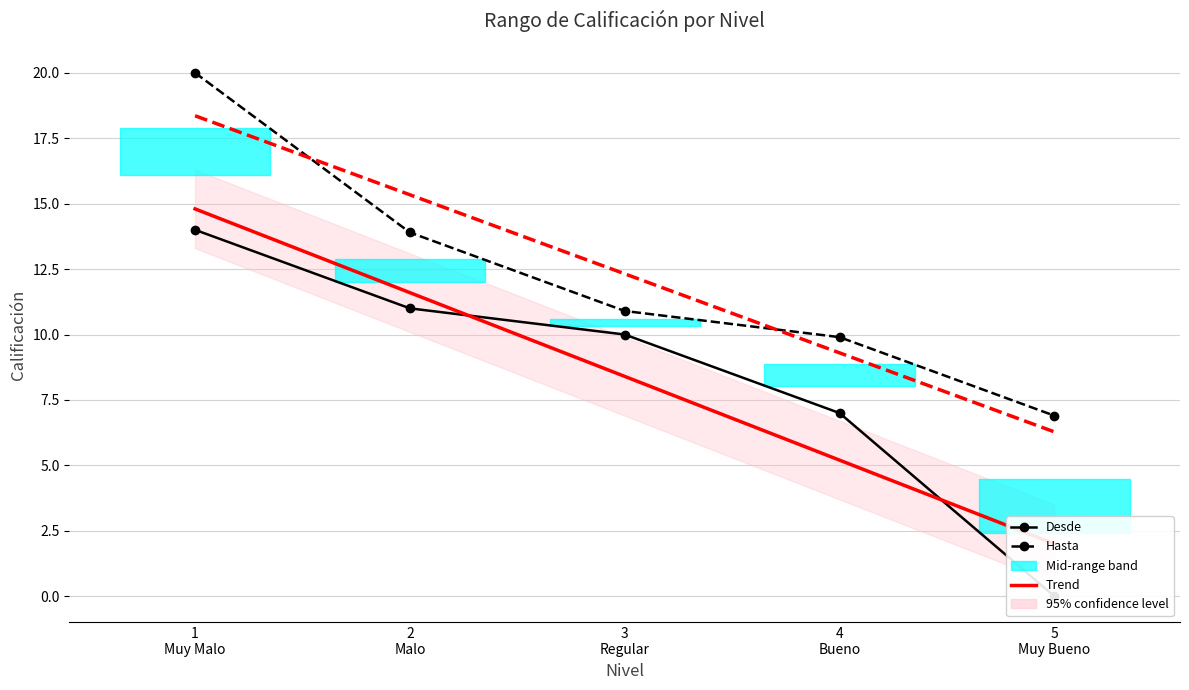

Rank the series at 4
Bueno from lowest to highest value.

Trend (Desde), Desde, Trend (Hasta), Hasta